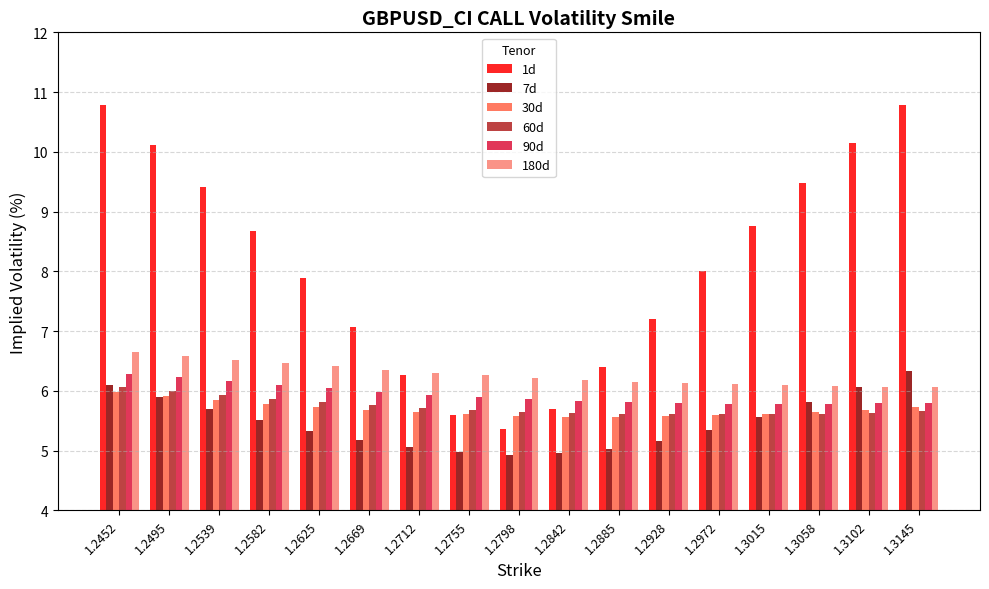

What is the highest value of the 30d series?

6.0